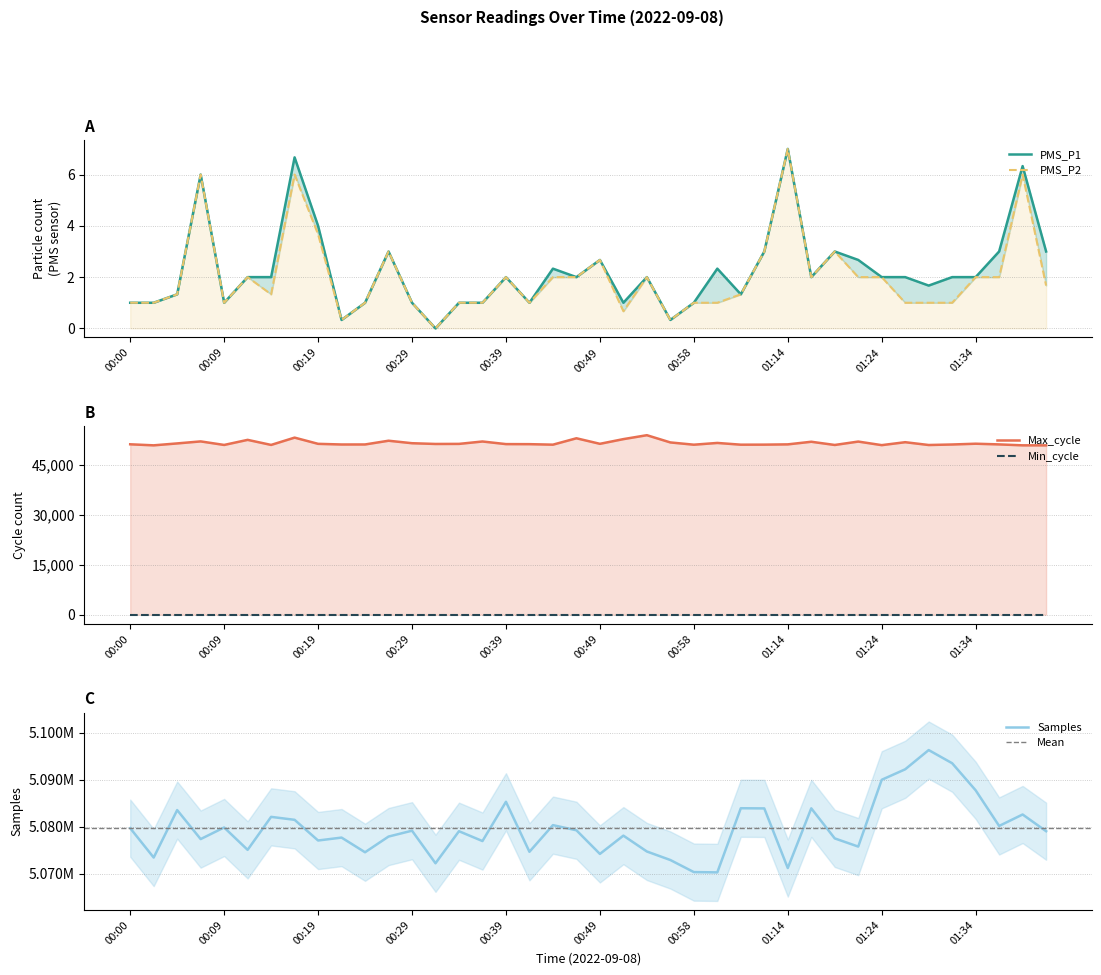

True or false: PMS_P1 and Samples cross at least once.

False